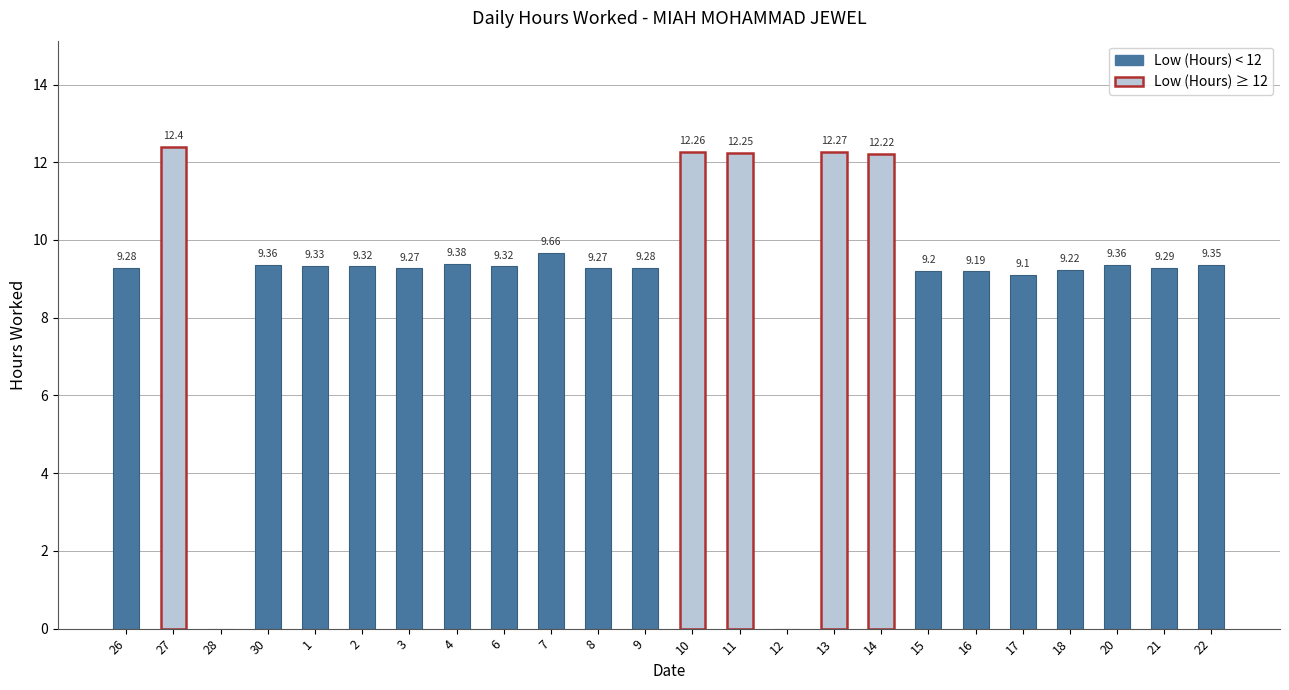

Which category has the highest value across all series?

27